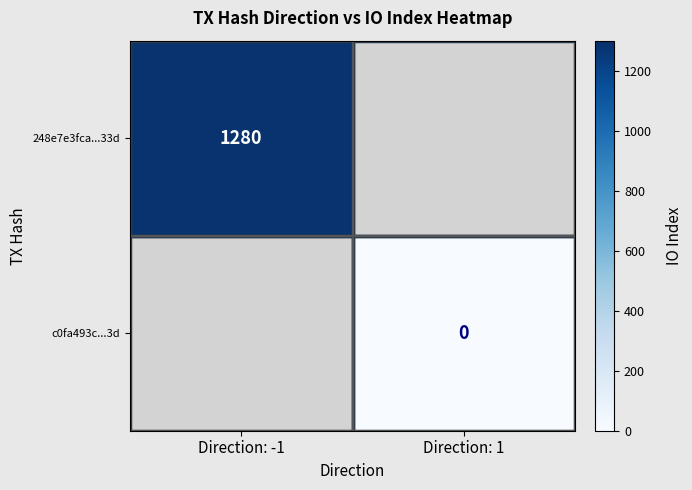

At how many categories does at least one series exceed 89?

1